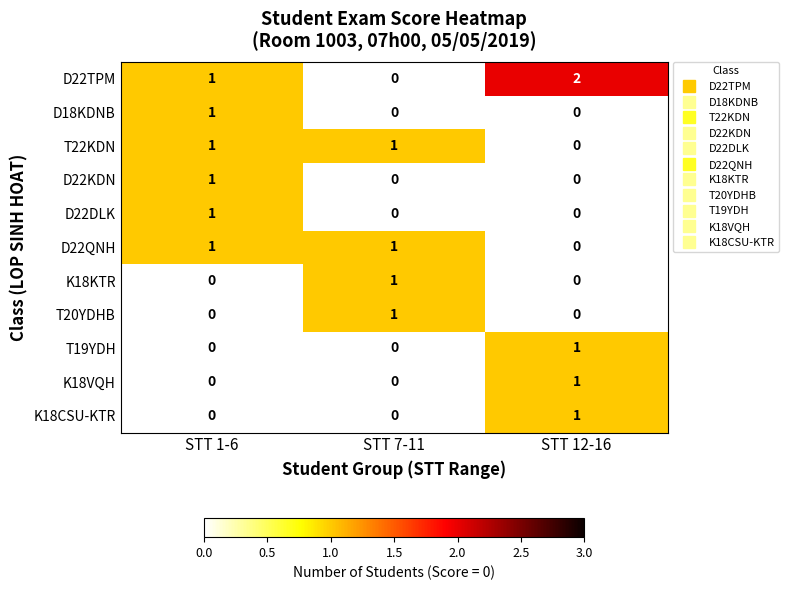

What is the maximum value shown in the chart?

2